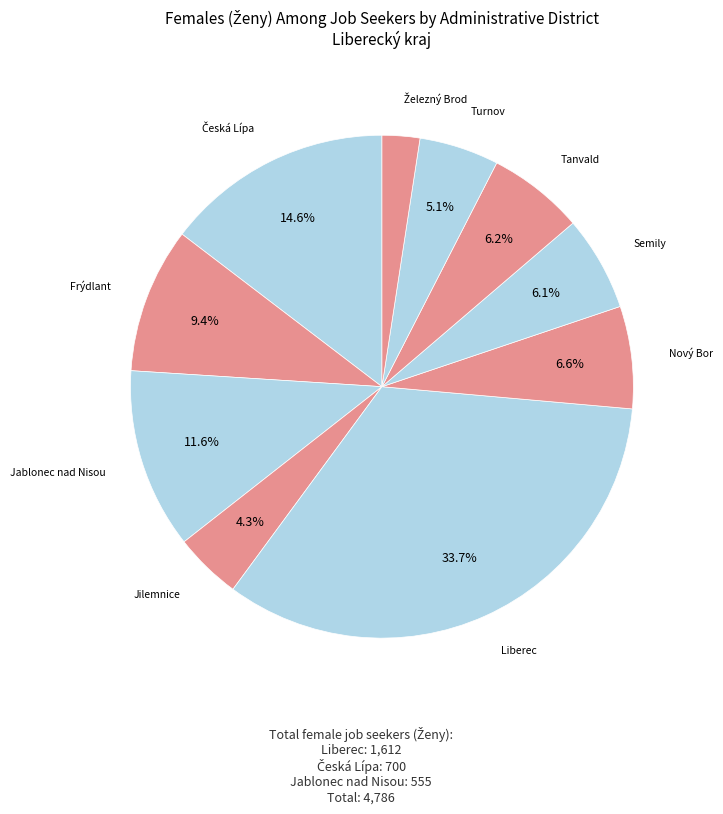

How many segments does this pie chart have?

10